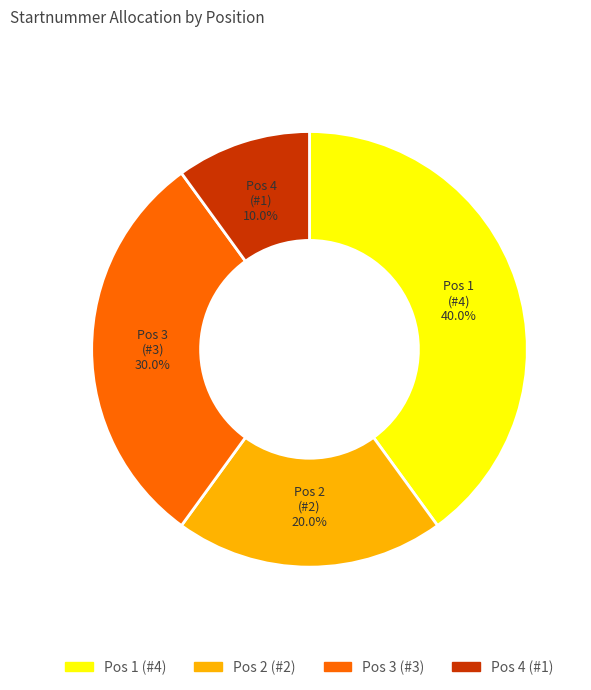

Does any single category account for the majority?

No